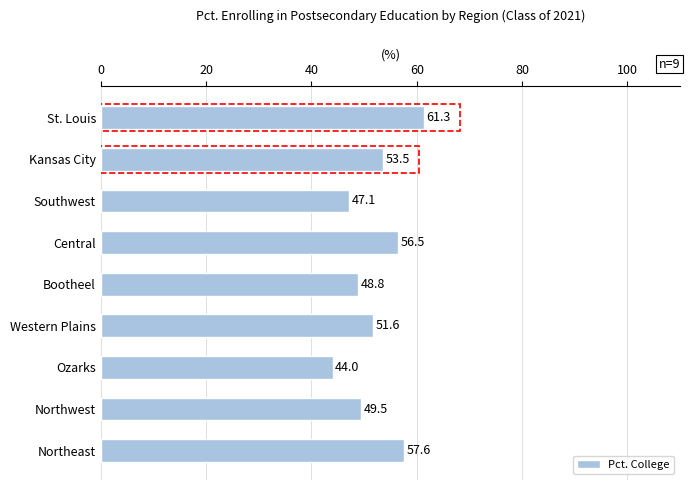

How many values are below 51?

4